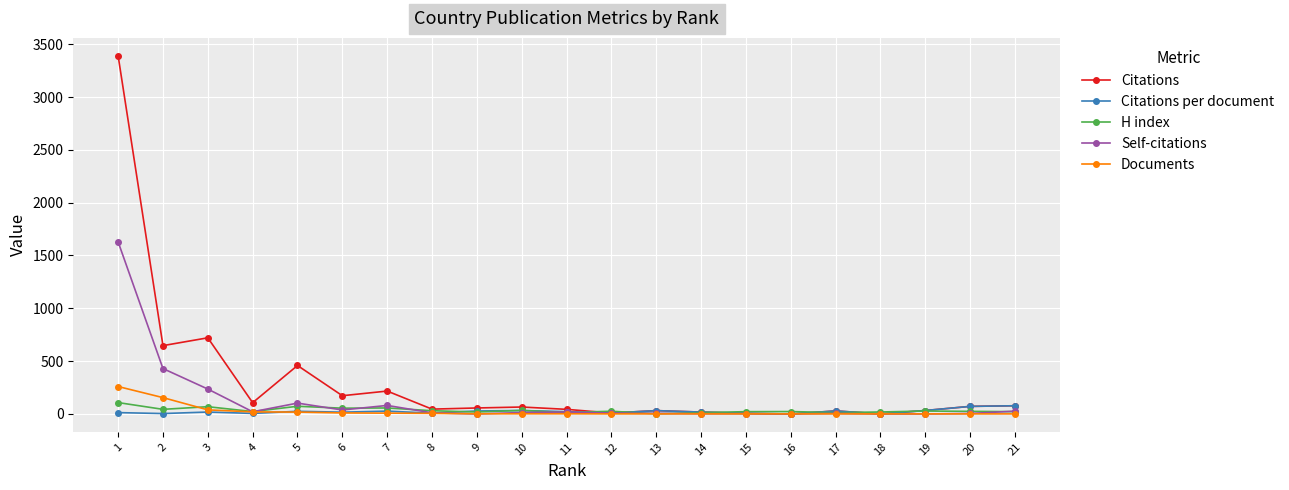

Which series has the widest spread of values?

Citations